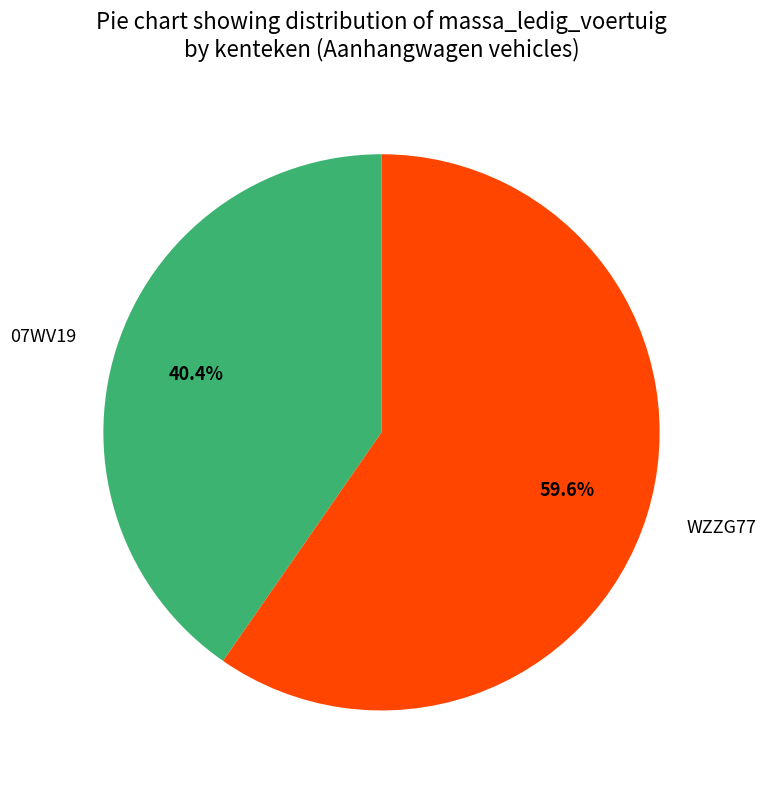

To the nearest percent, what portion does WZZG77 represent?

60%